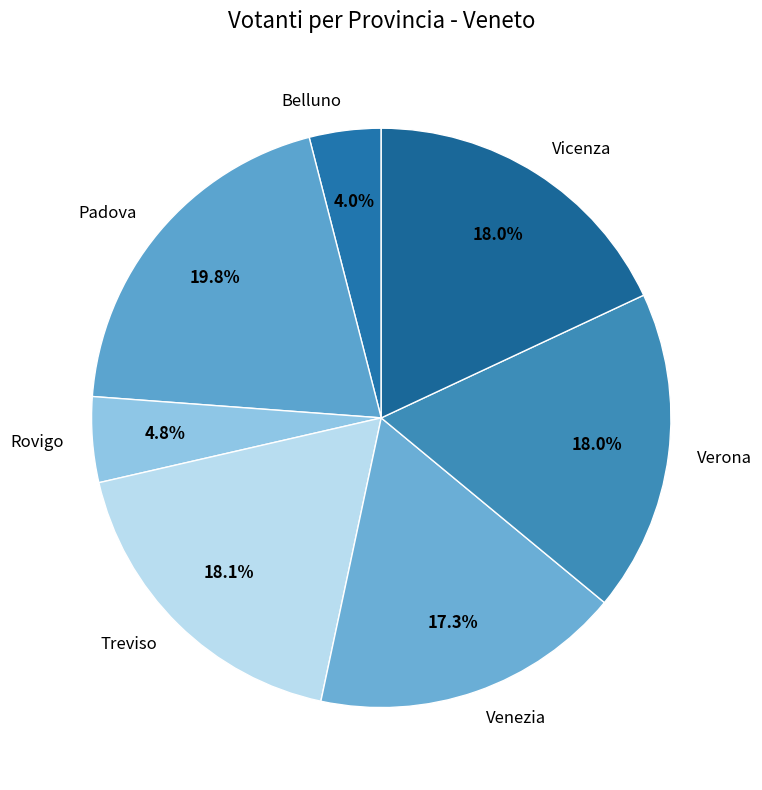

What is the ratio of the value at Rovigo to the value at Verona?

0.3